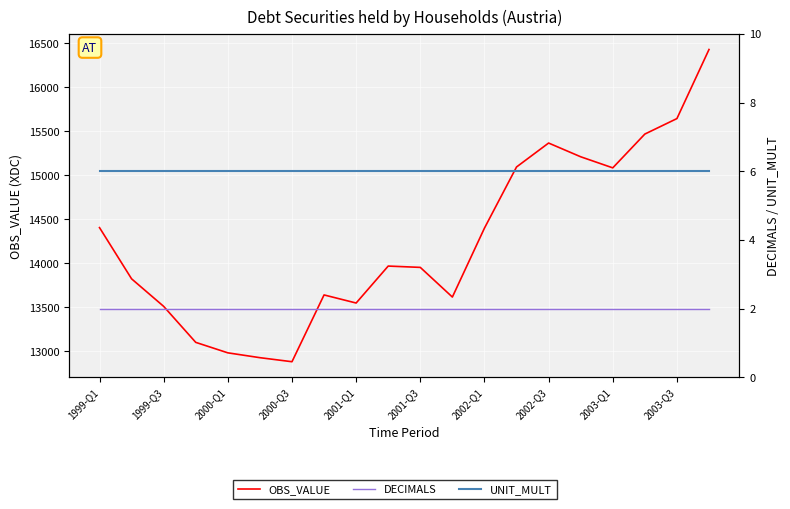

What is the maximum value shown in the chart?

16428